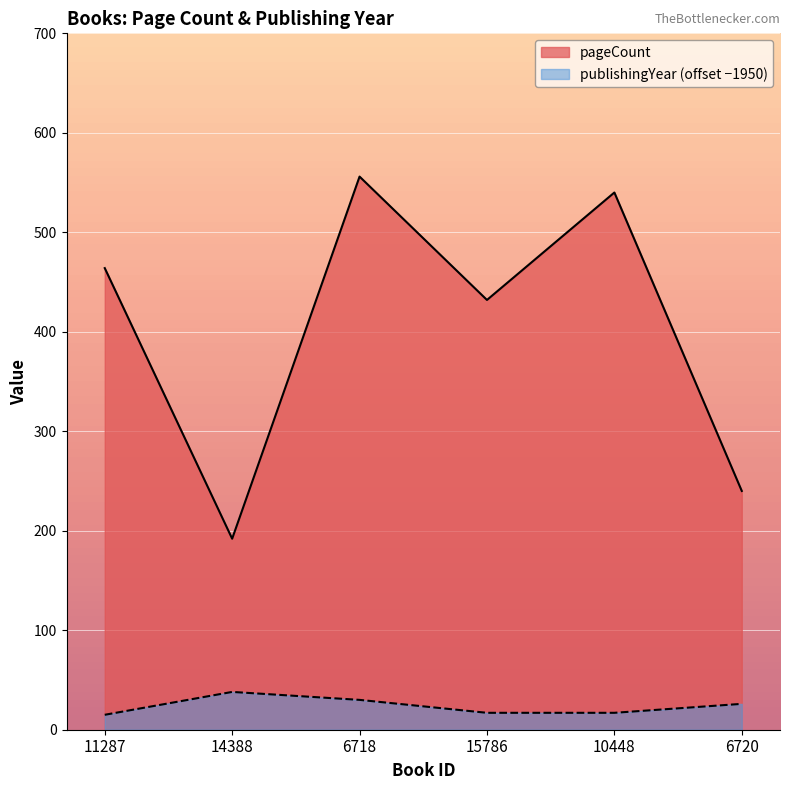

Rank the categories by pageCount value from highest to lowest.

6718, 10448, 11287, 15786, 6720, 14388